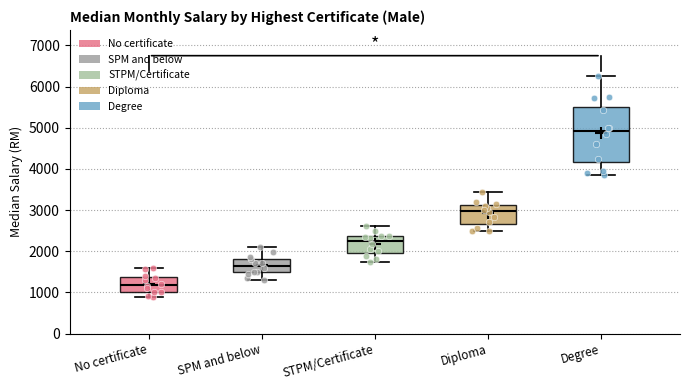

Which box is the tallest, from its lower edge to its upper edge?

Degree